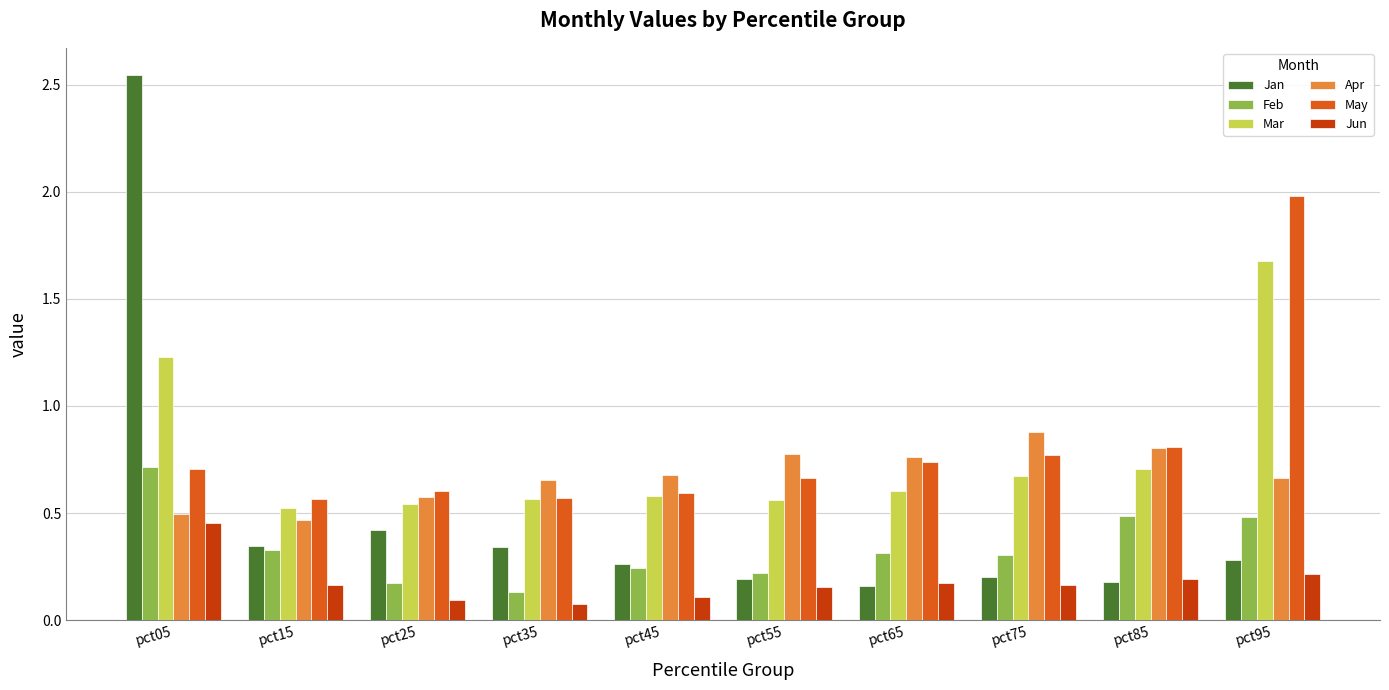

What value does the Jan series have at pct25?

0.4